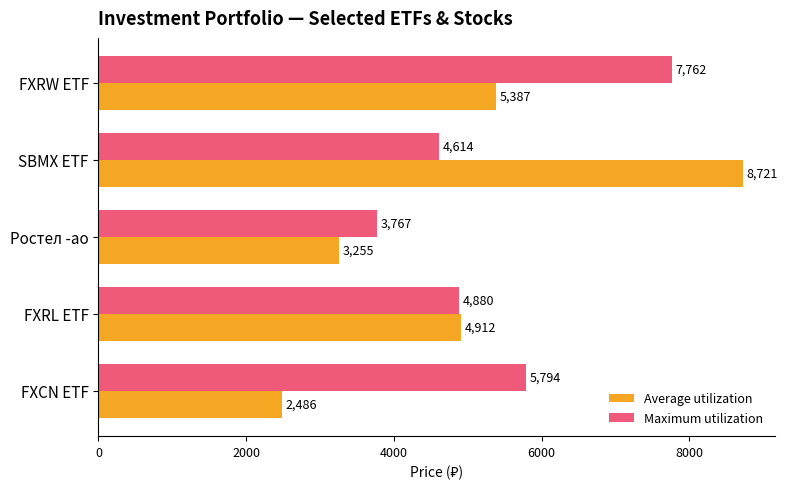

What is the smallest value displayed?

2485.7